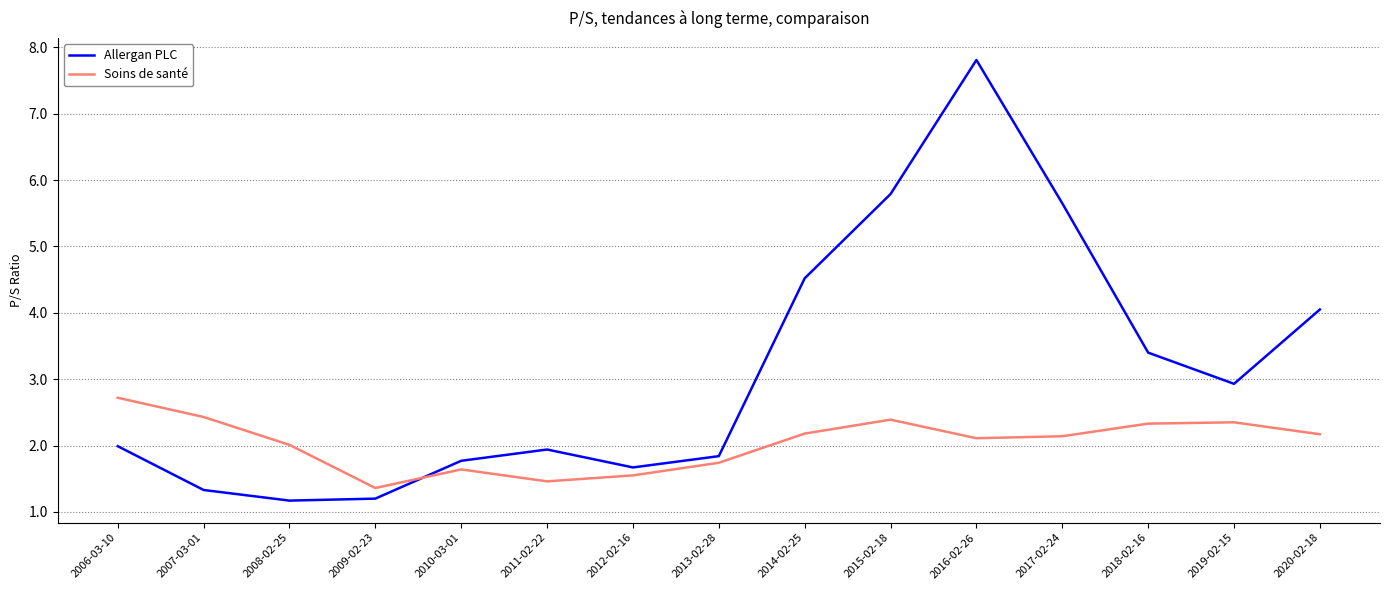

The Soins de santé series shows 1.6 at 2010-03-01. True or false?

True